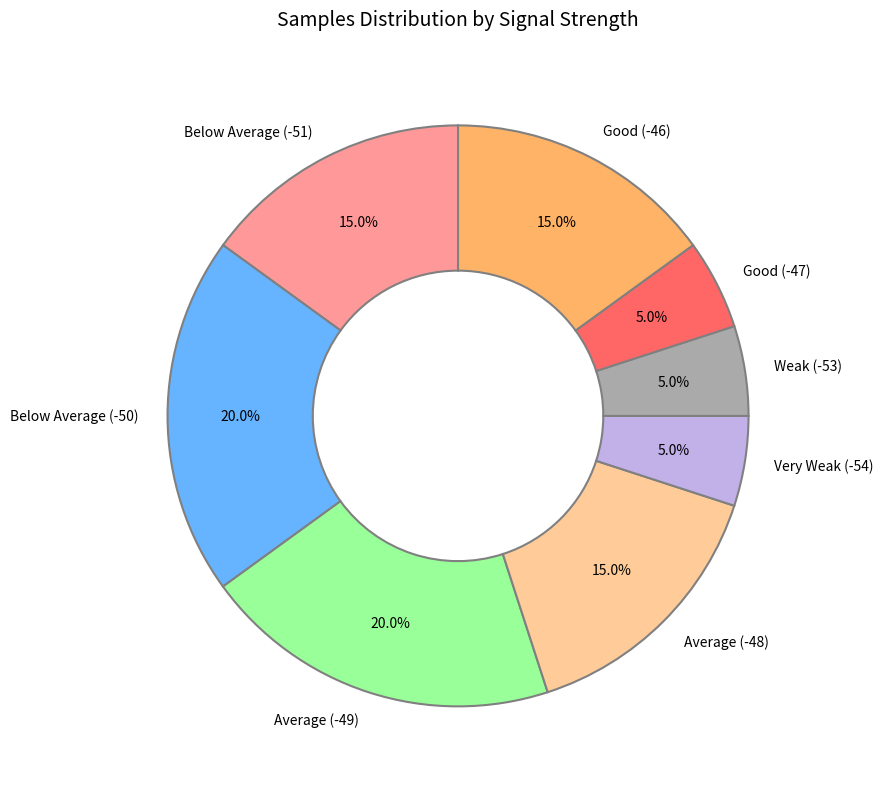

Approximately how many times larger is the value at Below Average (-51) compared to Average (-48)?

1.0